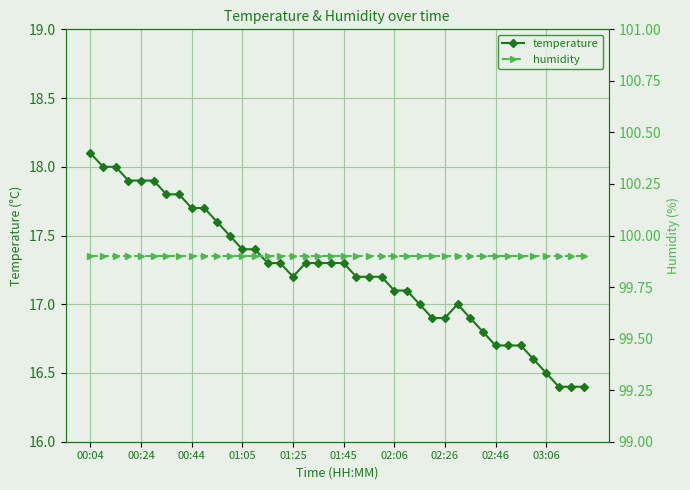

Reading left to right, transcribe all the data shown in this chart.

temperature: 18.1	18.0	18.0	17.9	17.9	17.9	17.8	17.8	17.7	17.7	17.6	17.5	17.4	17.4	17.3	17.3	17.2	17.3	17.3	17.3	17.3	17.2	17.2	17.2	17.1	17.1	17.0	16.9	16.9	17.0	16.9	16.8	16.7	16.7	16.7	16.6	16.5	16.4	16.4	16.4
humidity: 99.9	99.9	99.9	99.9	99.9	99.9	99.9	99.9	99.9	99.9	99.9	99.9	99.9	99.9	99.9	99.9	99.9	99.9	99.9	99.9	99.9	99.9	99.9	99.9	99.9	99.9	99.9	99.9	99.9	99.9	99.9	99.9	99.9	99.9	99.9	99.9	99.9	99.9	99.9	99.9